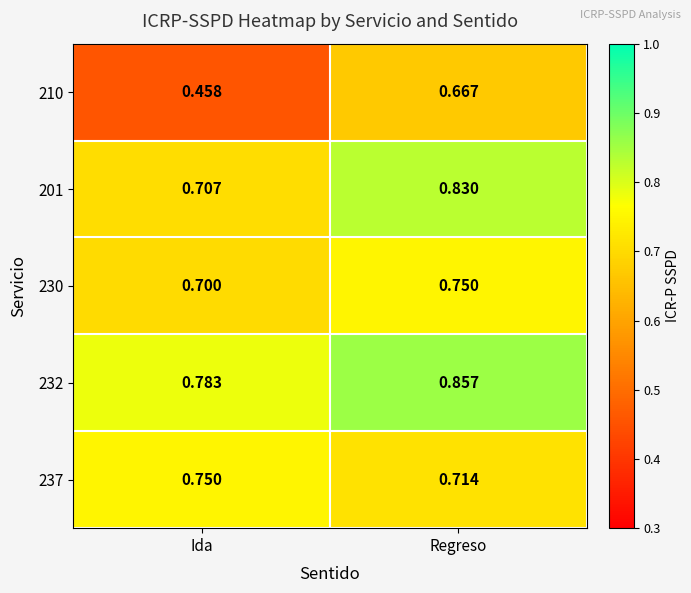

Which label corresponds to the largest value in the chart?

Regreso